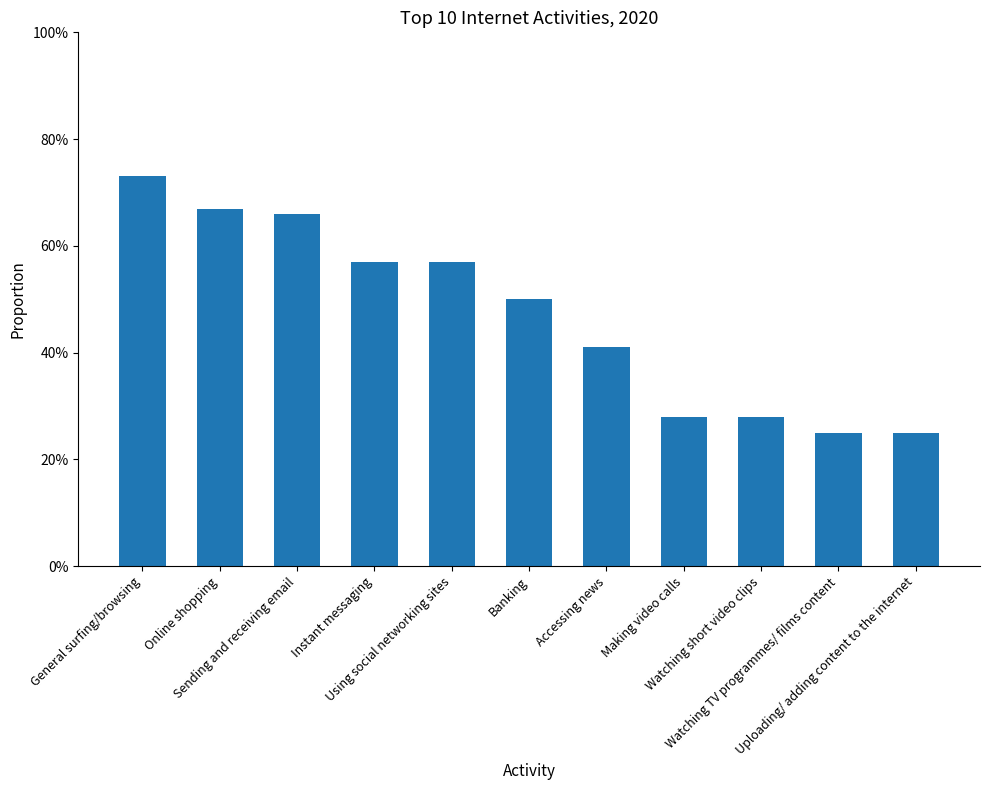

True or false: the data shows 0.2 at Uploading/ adding content to the internet.

True